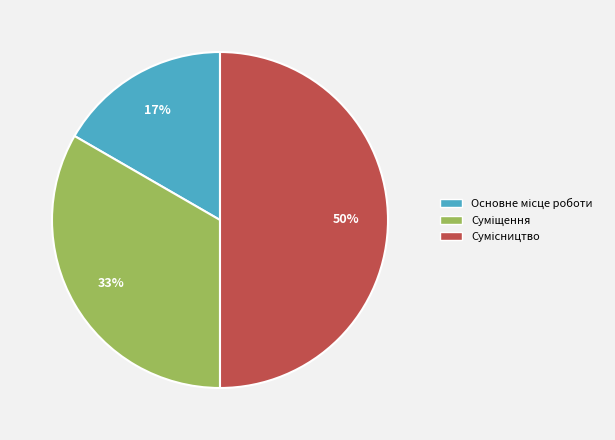

What is the total percentage of Основне місце роботи and Суміщення?

50.0%